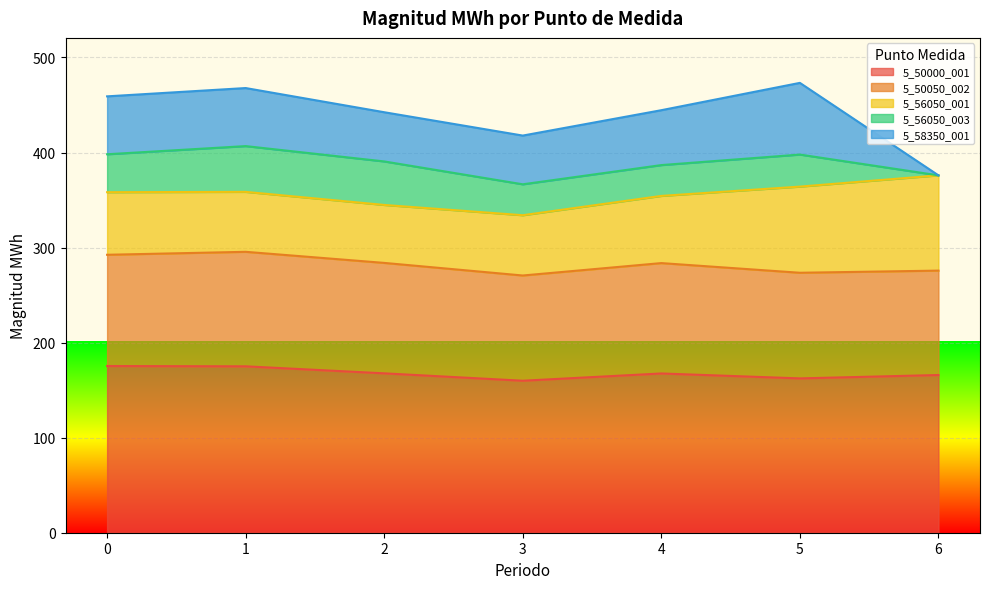

How many values in the 5_56050_001 series are below 65?

3